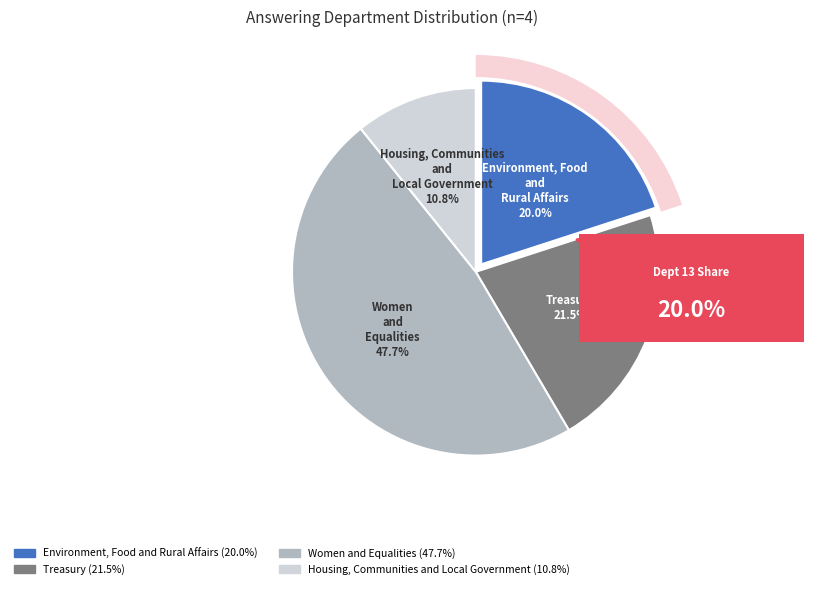

Is it true that Women and Equalities is 37% of the pie?

False